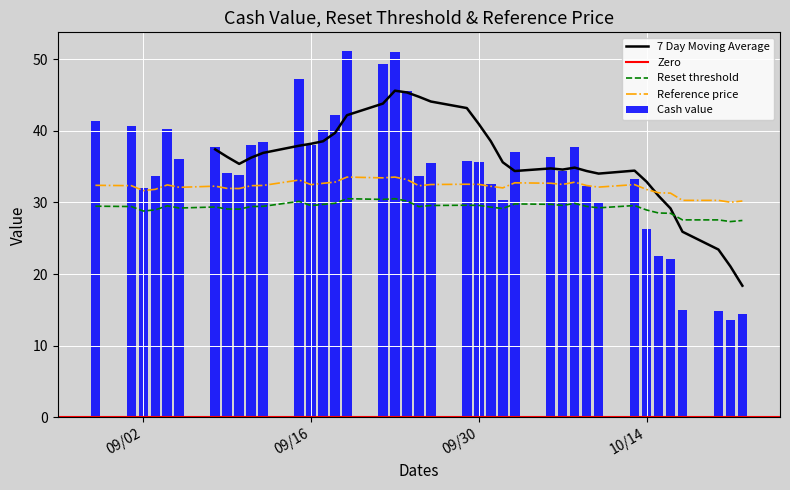

How many groups of bars are there?

39